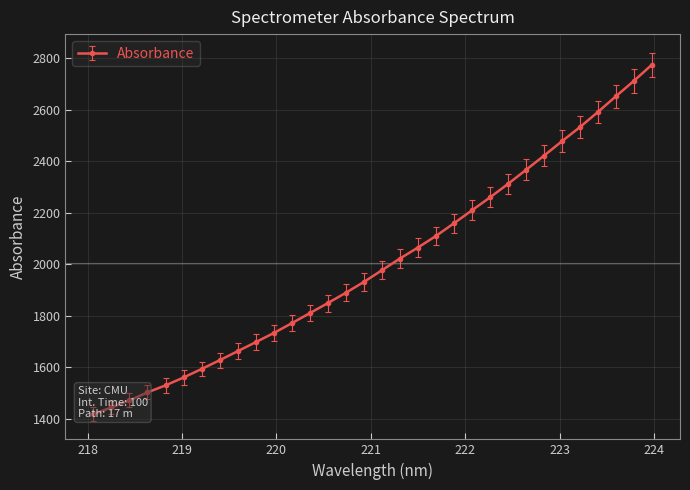

What is the smallest value displayed?

1391.4